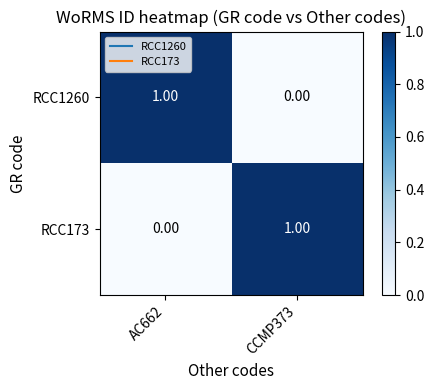

Is the value of RCC1260 at CCMP373 greater than the value of RCC173 at CCMP373?

No